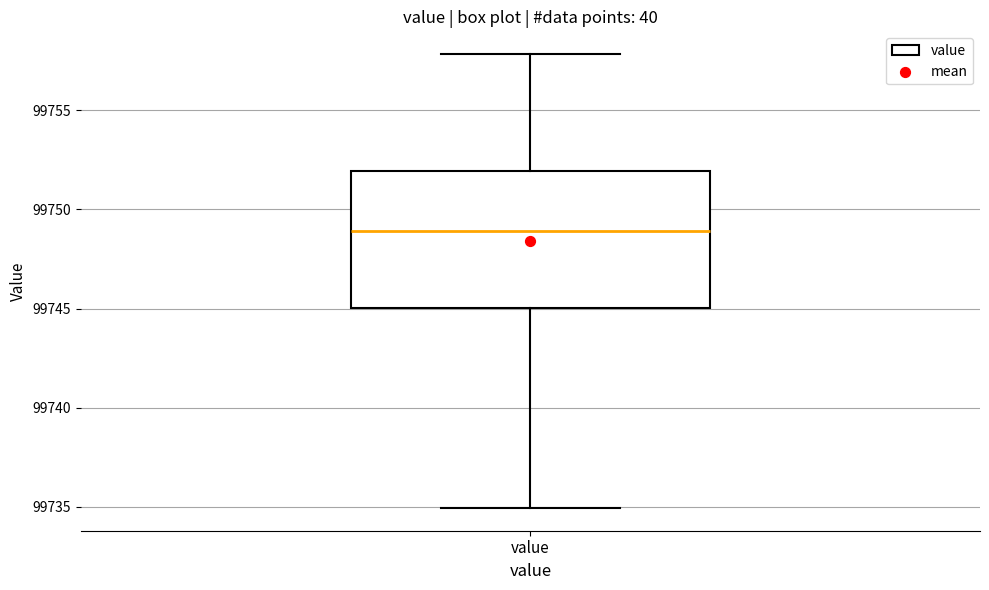

Transcribe this box plot: give where the median line is, the range the box spans, and where the two whiskers end, as read against the y-axis. The values are not printed on the chart, so give them approximately, as read against the axis.

median 99749, box 99745 to 99752, whiskers 99735 to 99758